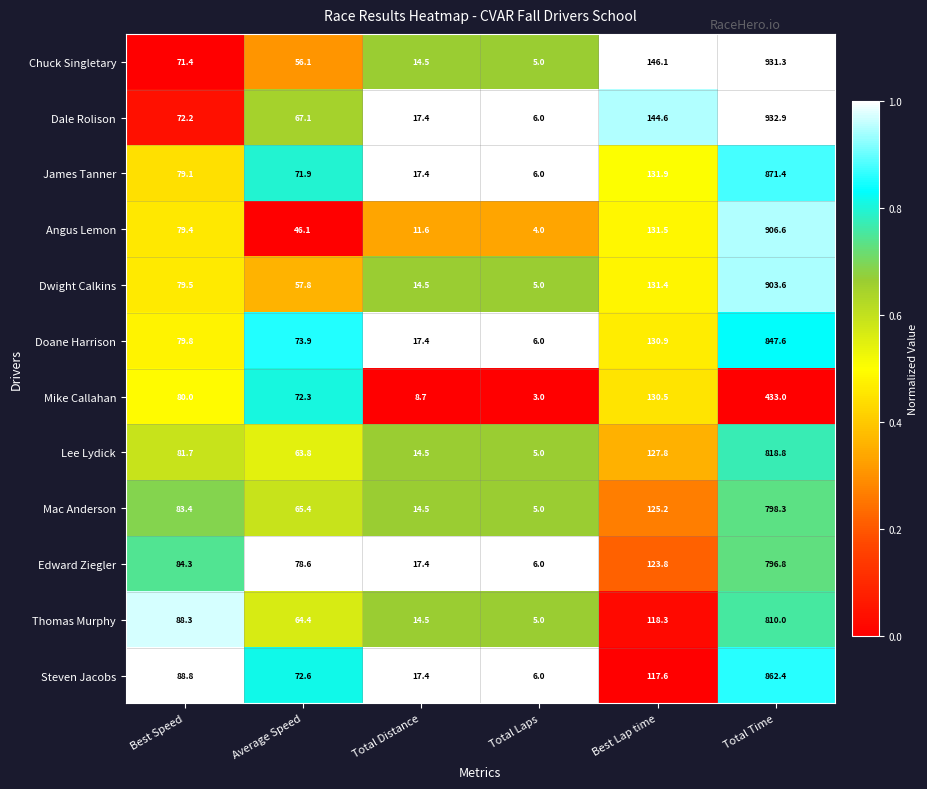

At which label does Dwight Calkins first exceed 79?

Best Speed